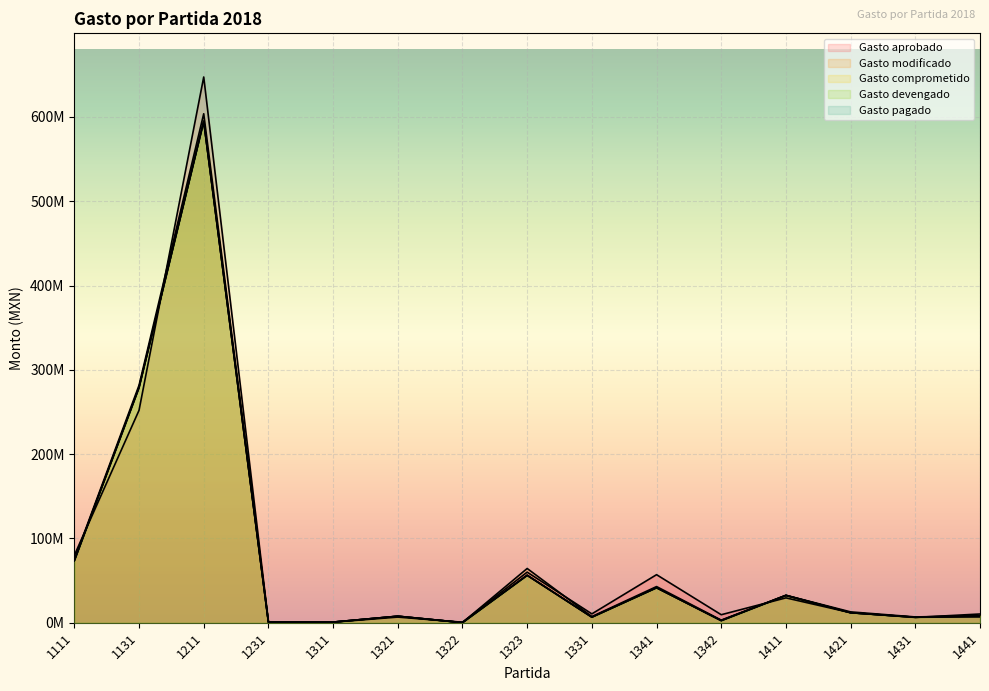

True or false: Gasto pagado and Gasto modificado cross at least once.

False